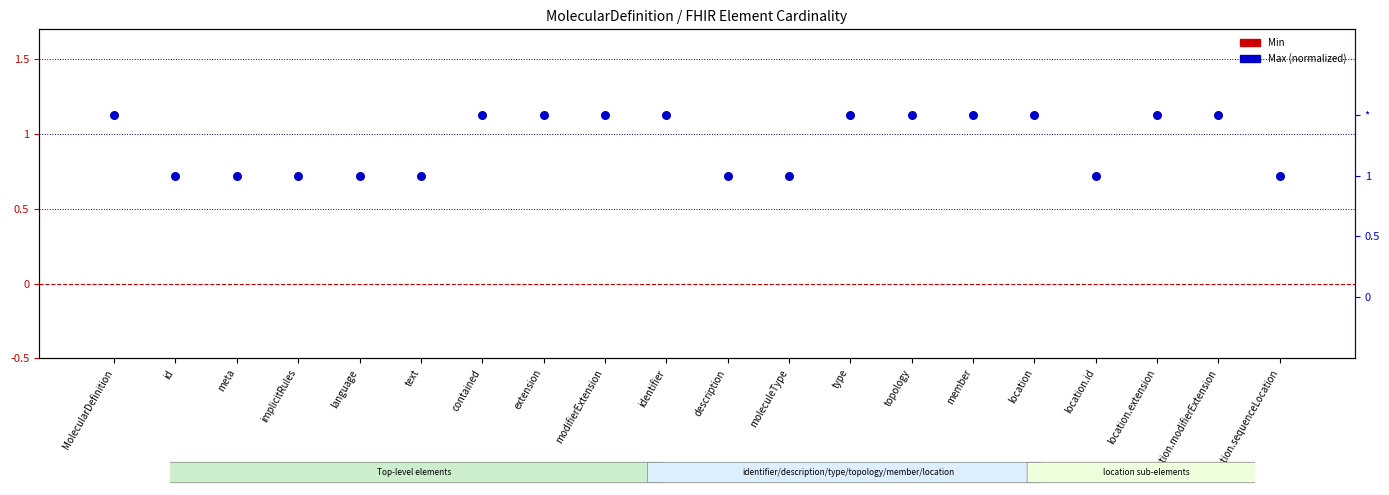

Is the value of Min at text greater than the value of Max (normalized) at language?

No